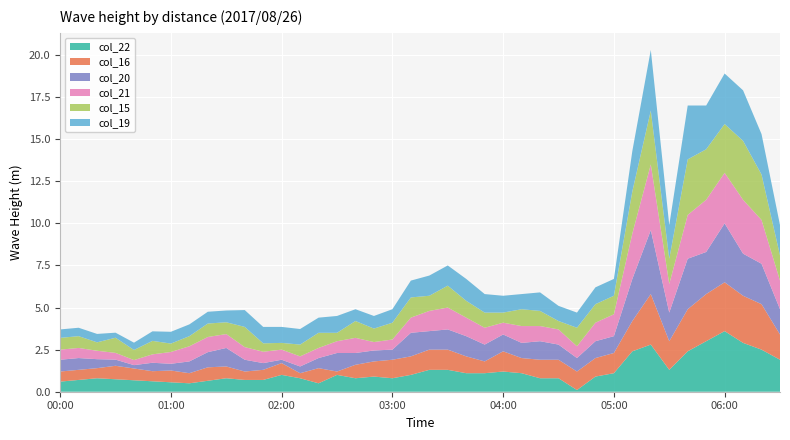

What is the maximum value for col_22?

3.6